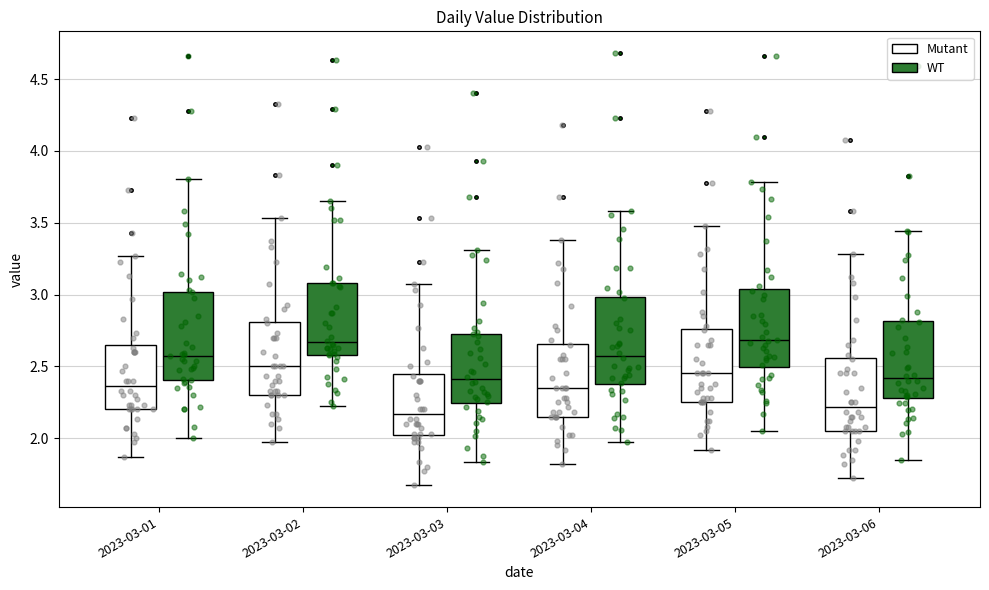

Reading left to right, read every box against the y-axis: the position of its median line, the range the box covers, and the ends of its whiskers. The values are not printed on the chart, so give them approximately, as read against the axis.

2023-03-01 (Mutant): median 2.35, box 2.20 to 2.65, whiskers 1.85 to 3.25
2023-03-01 (WT): median 2.60, box 2.40 to 3.00, whiskers 2.00 to 3.80
2023-03-02 (Mutant): median 2.50, box 2.30 to 2.80, whiskers 1.95 to 3.55
2023-03-02 (WT): median 2.65, box 2.60 to 3.10, whiskers 2.20 to 3.65
2023-03-03 (Mutant): median 2.15, box 2.00 to 2.45, whiskers 1.65 to 3.05
2023-03-03 (WT): median 2.40, box 2.25 to 2.75, whiskers 1.85 to 3.30
2023-03-04 (Mutant): median 2.35, box 2.15 to 2.65, whiskers 1.80 to 3.40
2023-03-04 (WT): median 2.55, box 2.35 to 3.00, whiskers 1.95 to 3.60
2023-03-05 (Mutant): median 2.45, box 2.25 to 2.75, whiskers 1.90 to 3.50
2023-03-05 (WT): median 2.70, box 2.50 to 3.05, whiskers 2.05 to 3.80
2023-03-06 (Mutant): median 2.20, box 2.05 to 2.55, whiskers 1.70 to 3.30
2023-03-06 (WT): median 2.40, box 2.30 to 2.80, whiskers 1.85 to 3.45